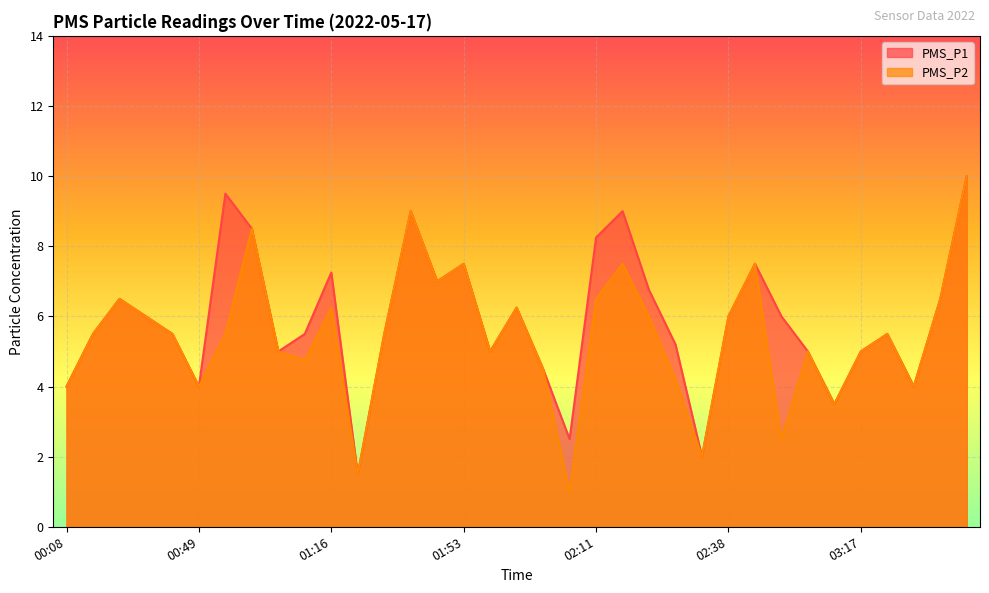

Rank the series by their average value, from highest to lowest.

PMS_P1, PMS_P2